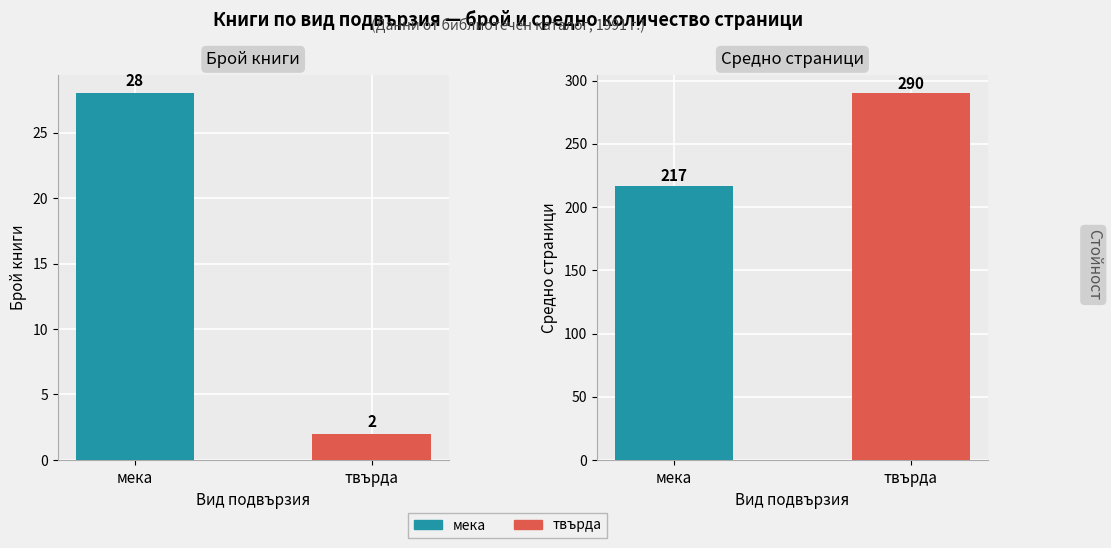

What is the label of the 2nd bar from the left?

твърда